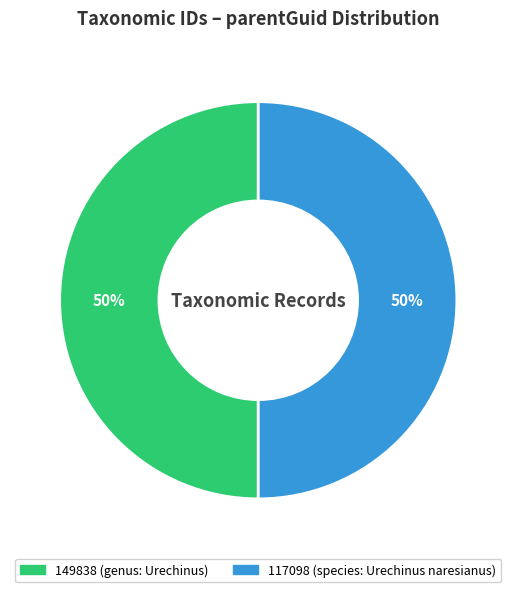

Approximately how many times larger is the value at 149838 (genus: Urechinus) compared to 117098 (species: Urechinus naresianus)?

1.0